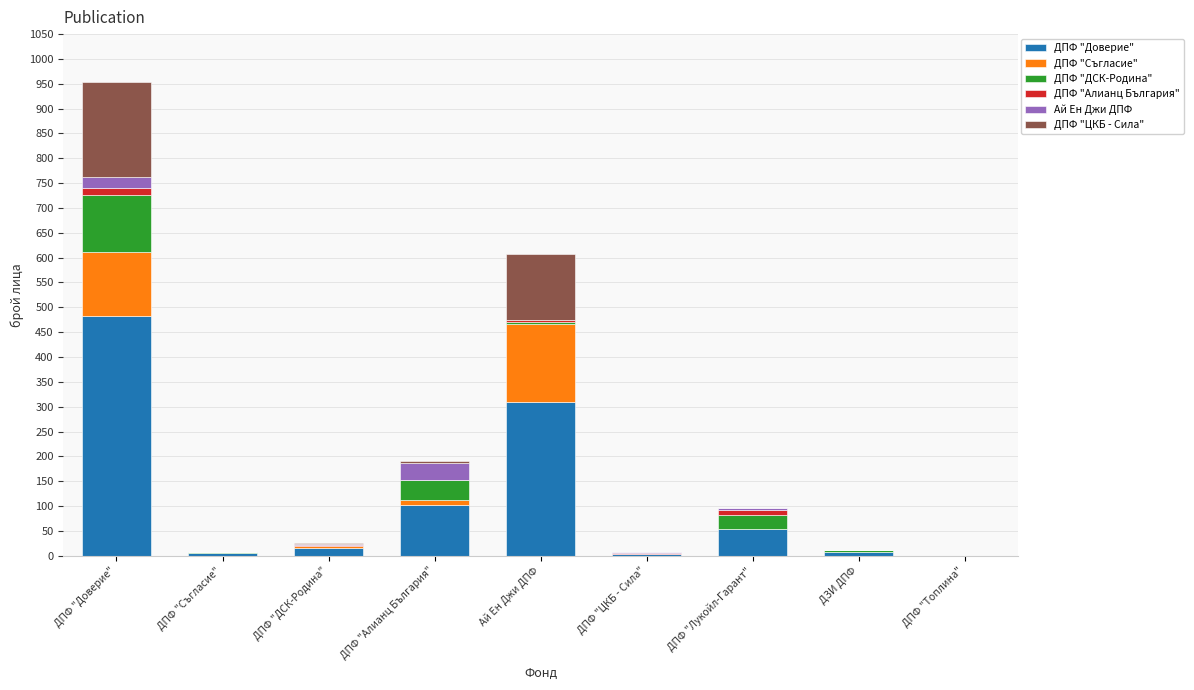

At which label does ДПФ "Доверие" reach its peak?

ДПФ "Доверие"